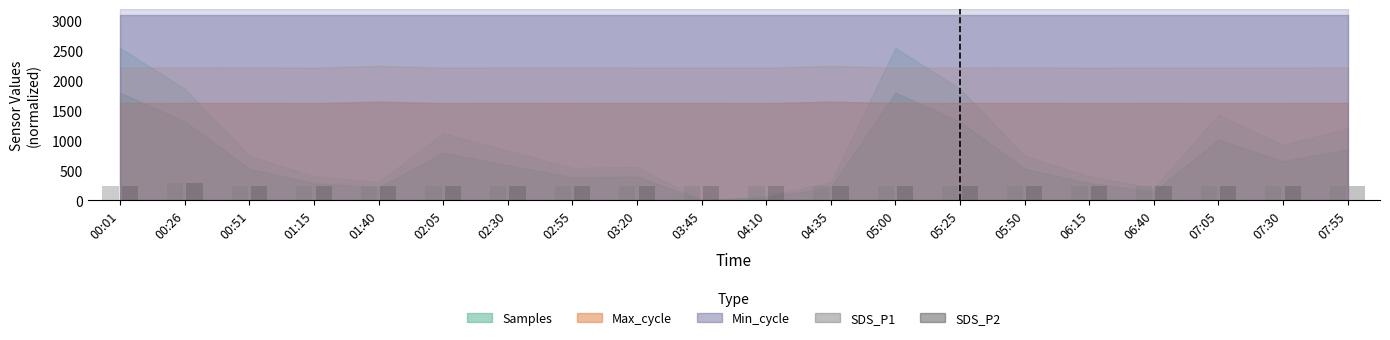

At how many categories does at least one series exceed 289?

1